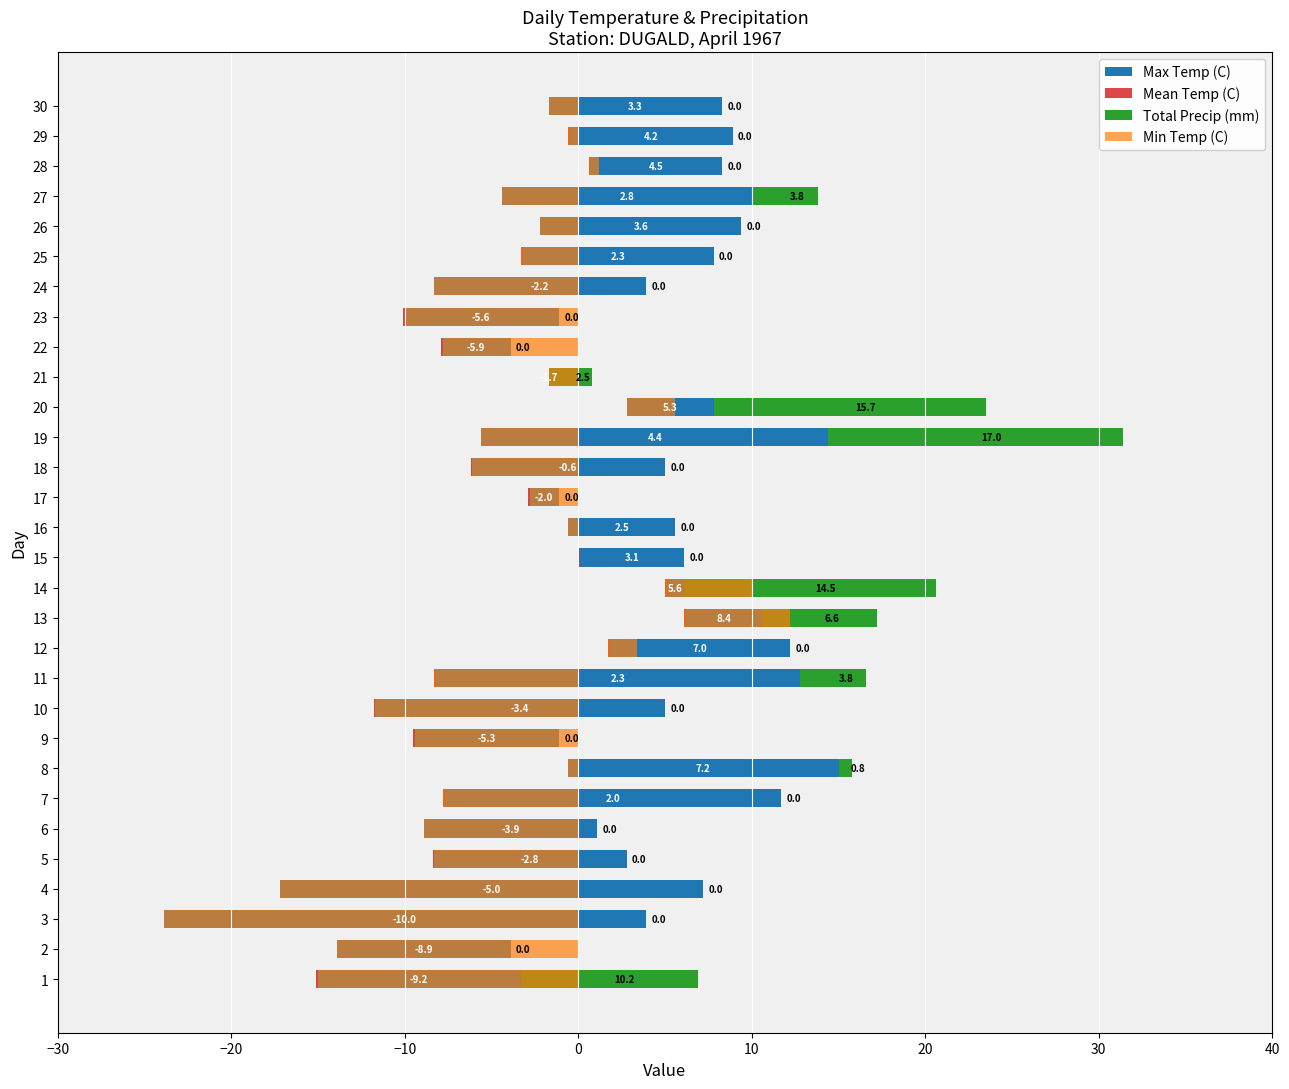

Are the bars horizontal?

Yes